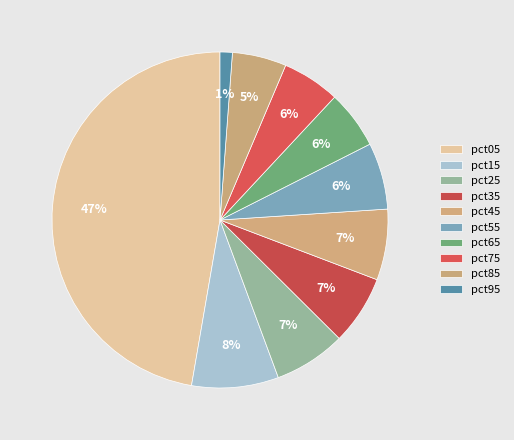

To the nearest percent, what is the difference between the largest and smallest slice percentages?

46%